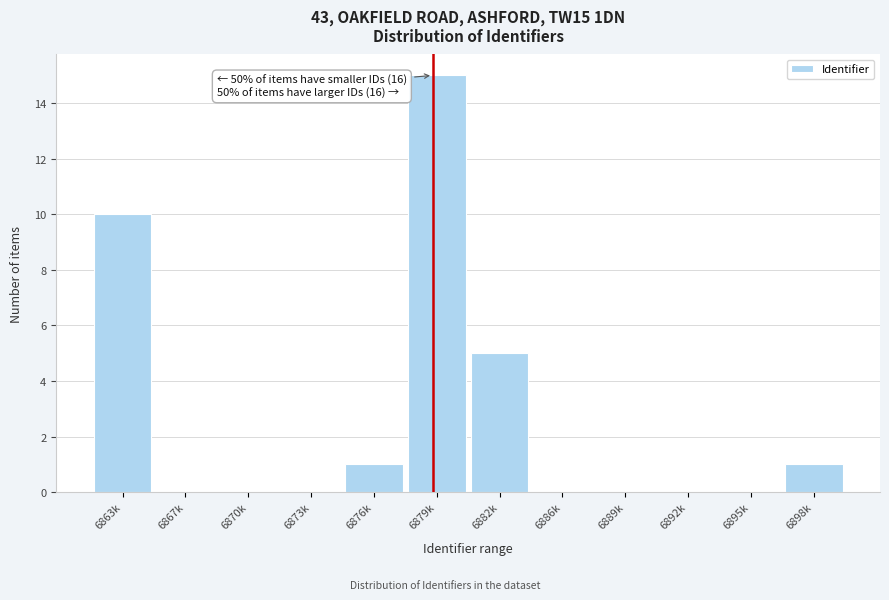

Reading right to left, transcribe all the data shown in this chart.

6898k=1	6895k=0	6892k=0	6889k=0	6886k=0	6882k=5	6879k=15	6876k=1	6873k=0	6870k=0	6867k=0	6863k=10